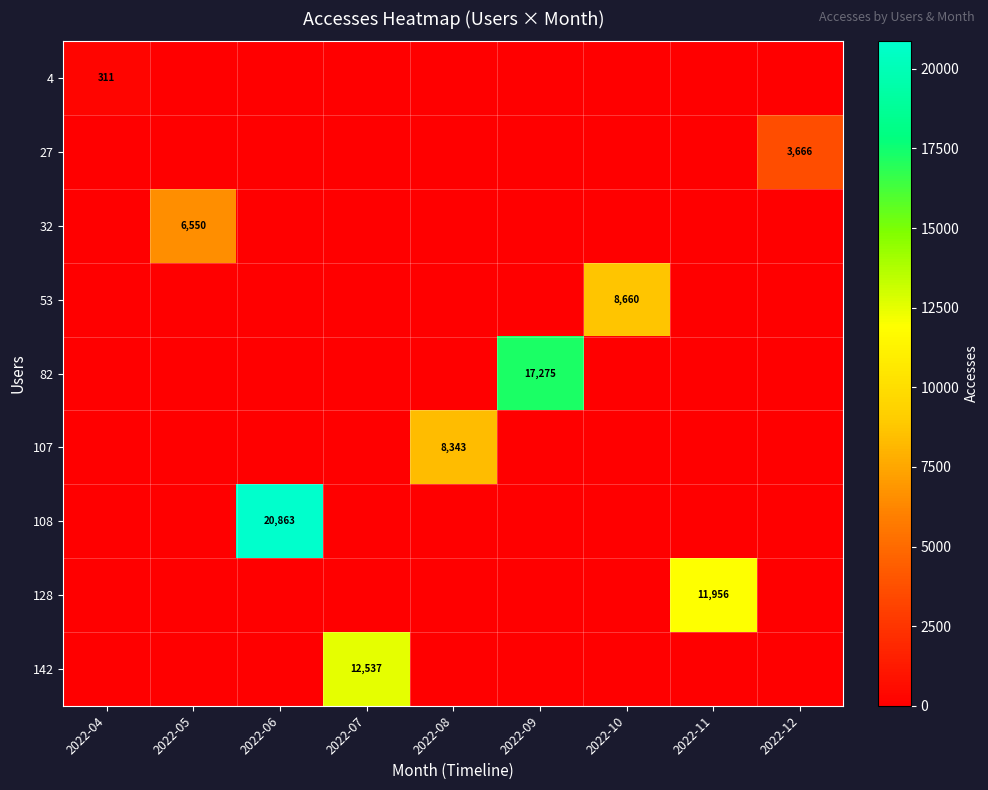

Between 2022-05 and 2022-08, which series saw the biggest shift?

107